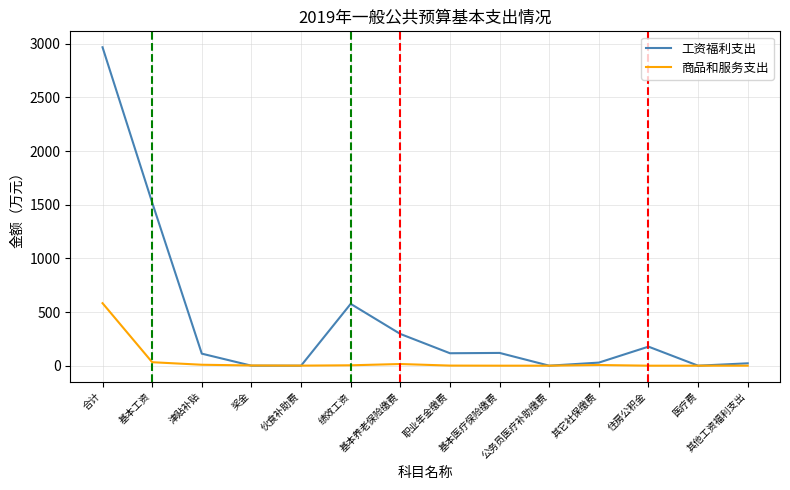

Which series has the largest total across all categories?

工资福利支出